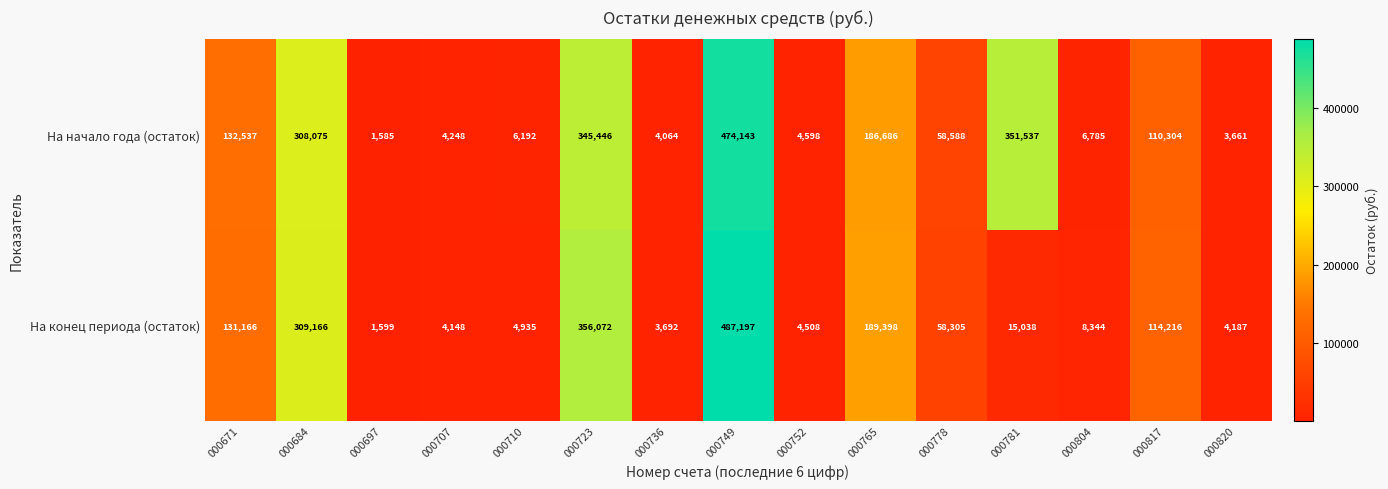

Count the number of categories in the chart.

15